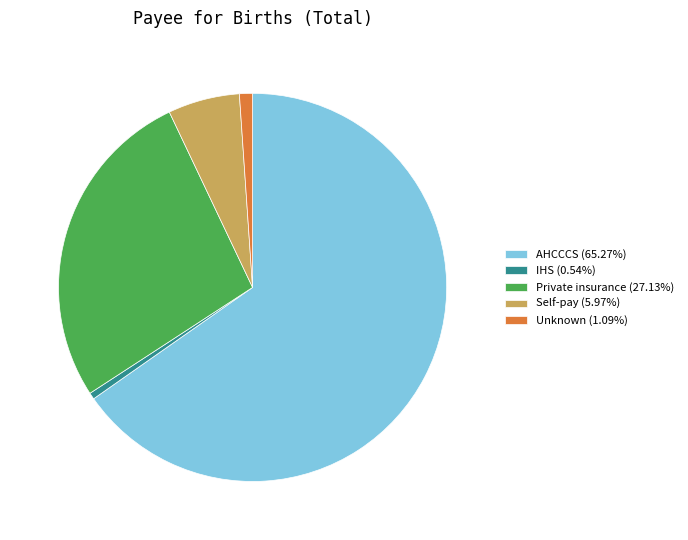

What is the ratio of the value at AHCCCS (65.27%) to the value at Private insurance (27.13%)?

2.4